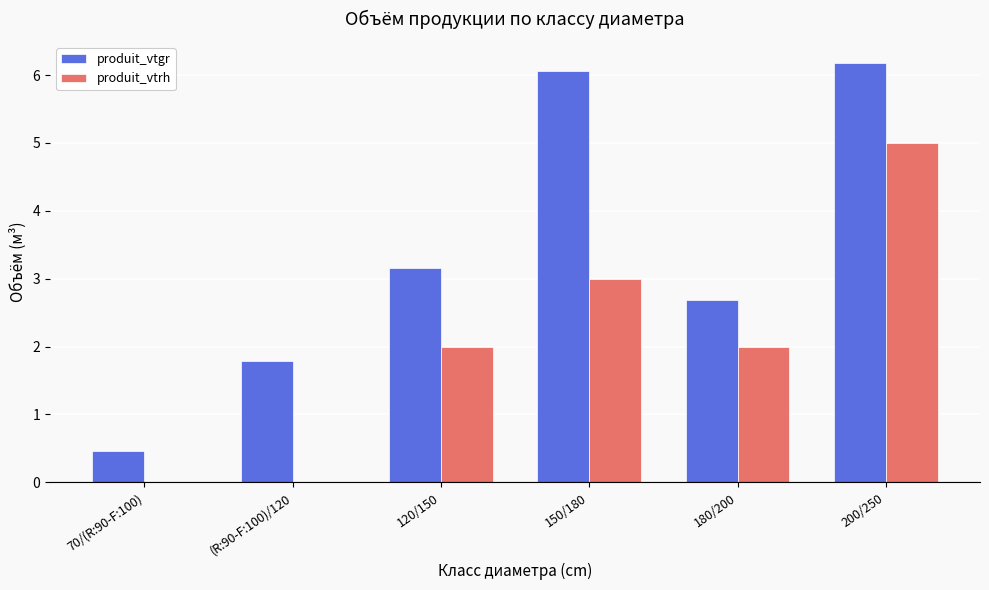

What value does the produit_vtgr series have at 200/250?

6.2